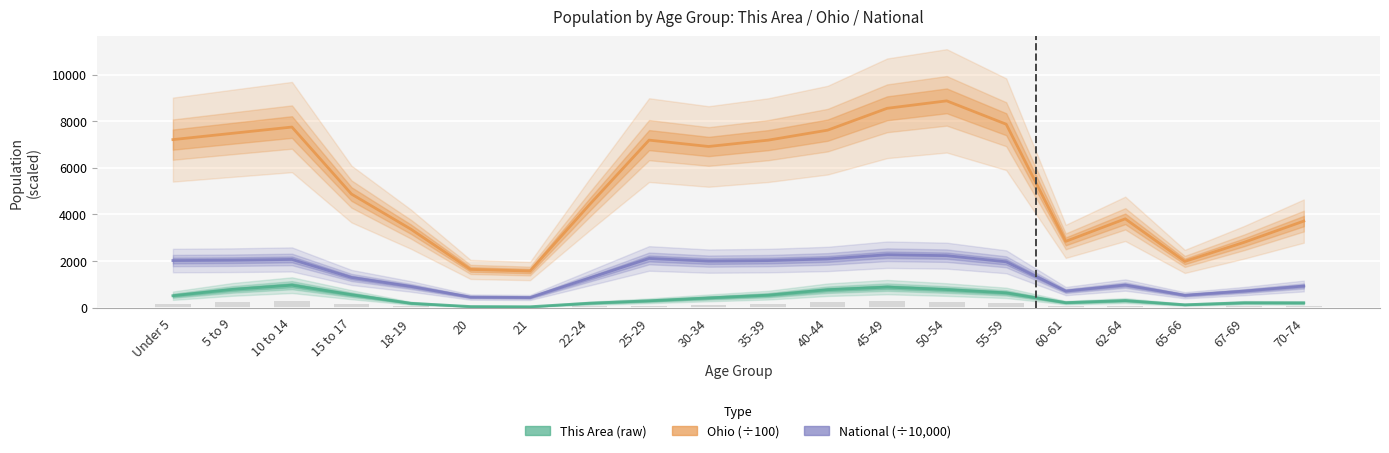

At 65-66, list the series in order from largest to smallest.

Ohio (÷100), National (÷10,000), This Area